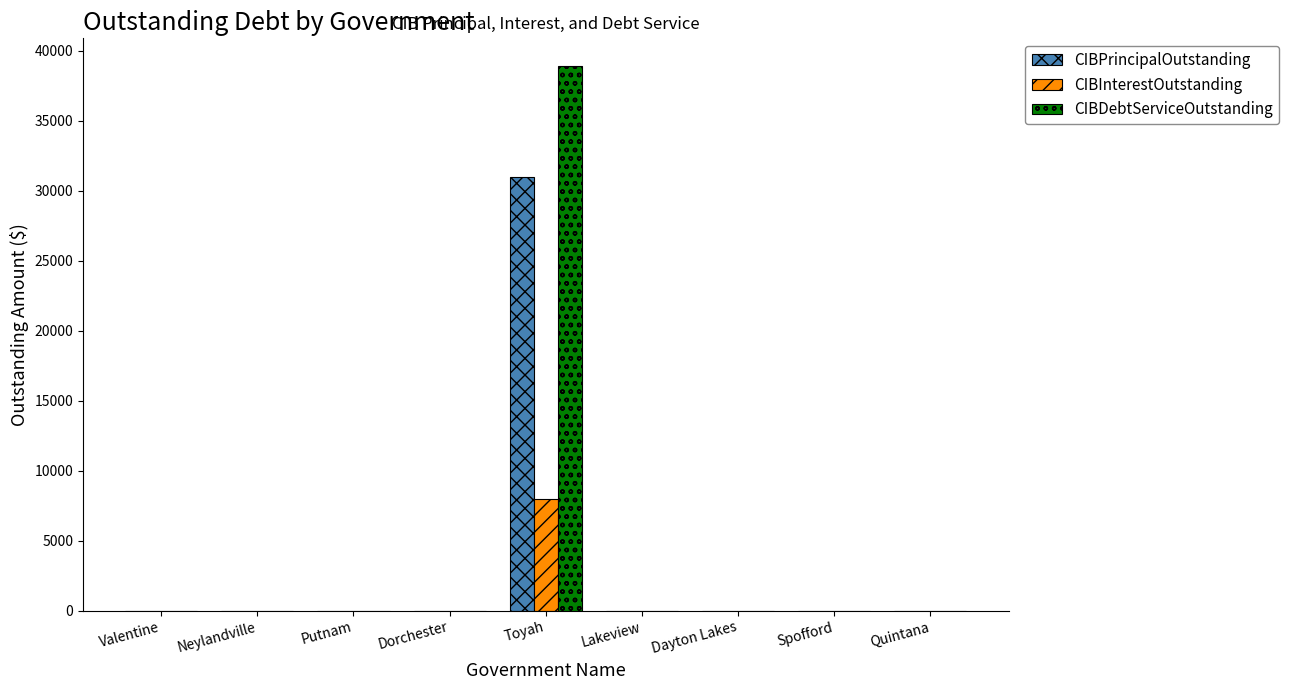

Count the number of data series in this chart.

3